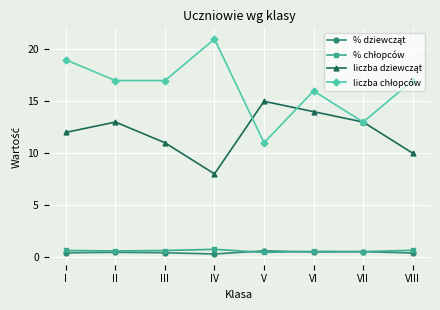

What is the difference between the second highest and minimum values in the liczba dziewcząt series?

6.0